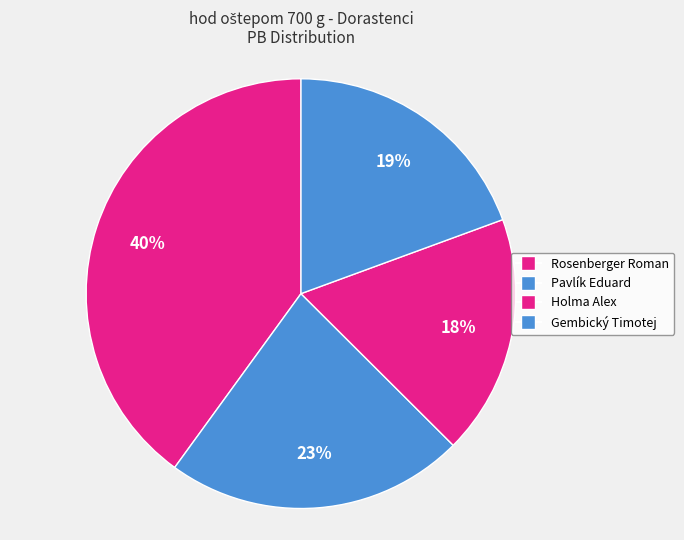

Which category has the biggest portion of the pie?

Rosenberger Roman